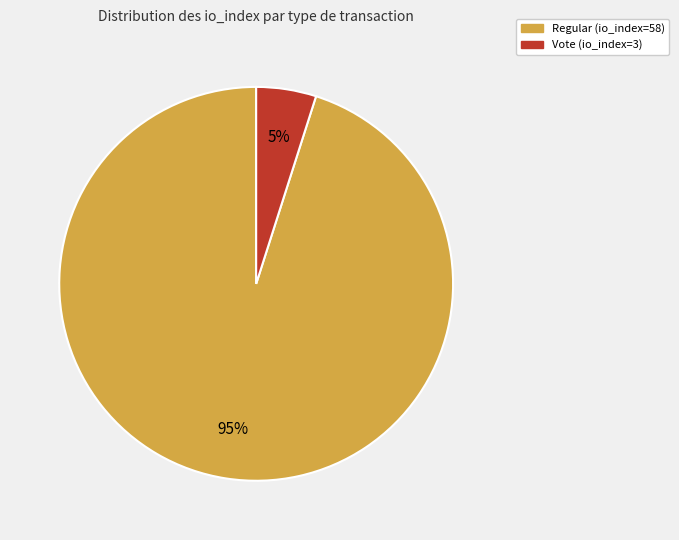

Approximately how many times larger is the value at Vote (io_index=3) compared to Regular (io_index=58)?

0.1